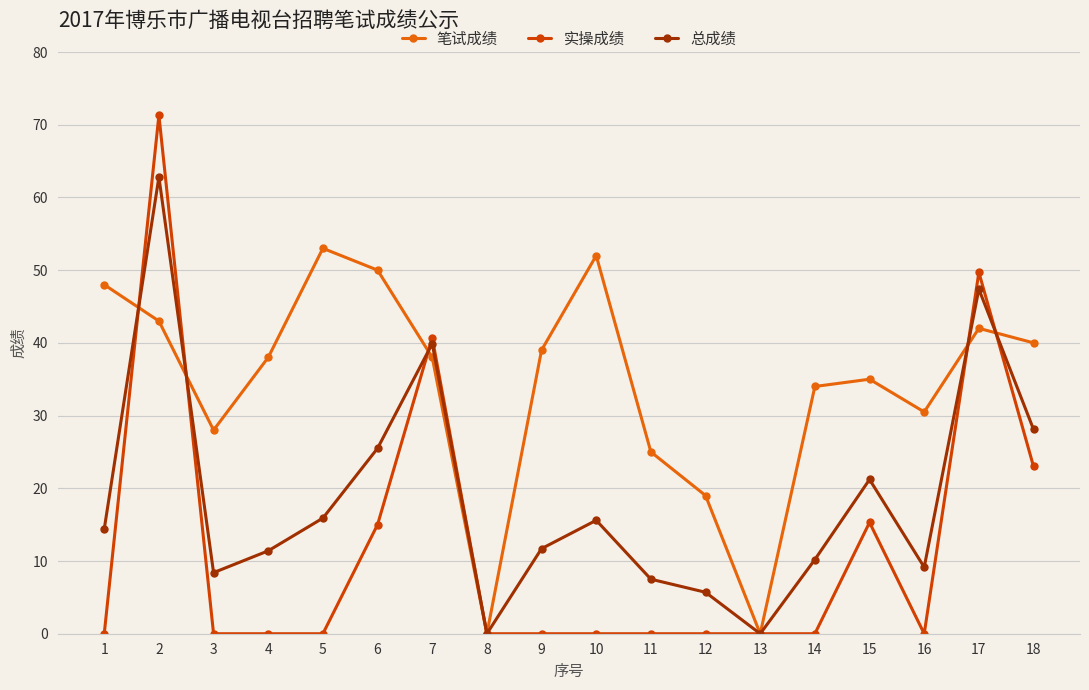

What are all the series names shown in the legend?

笔试成绩, 实操成绩, 总成绩